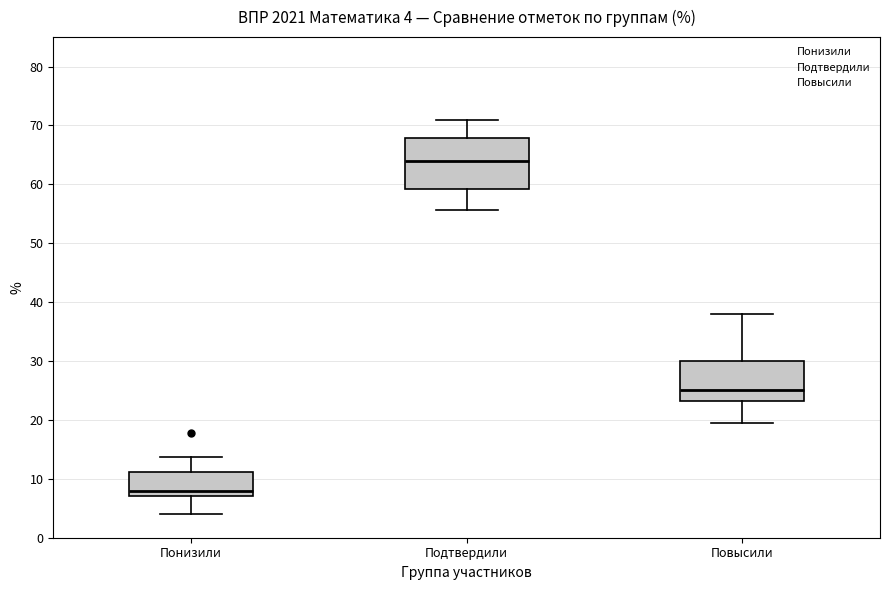

Which box is the tallest, from its lower edge to its upper edge?

Подтвердили